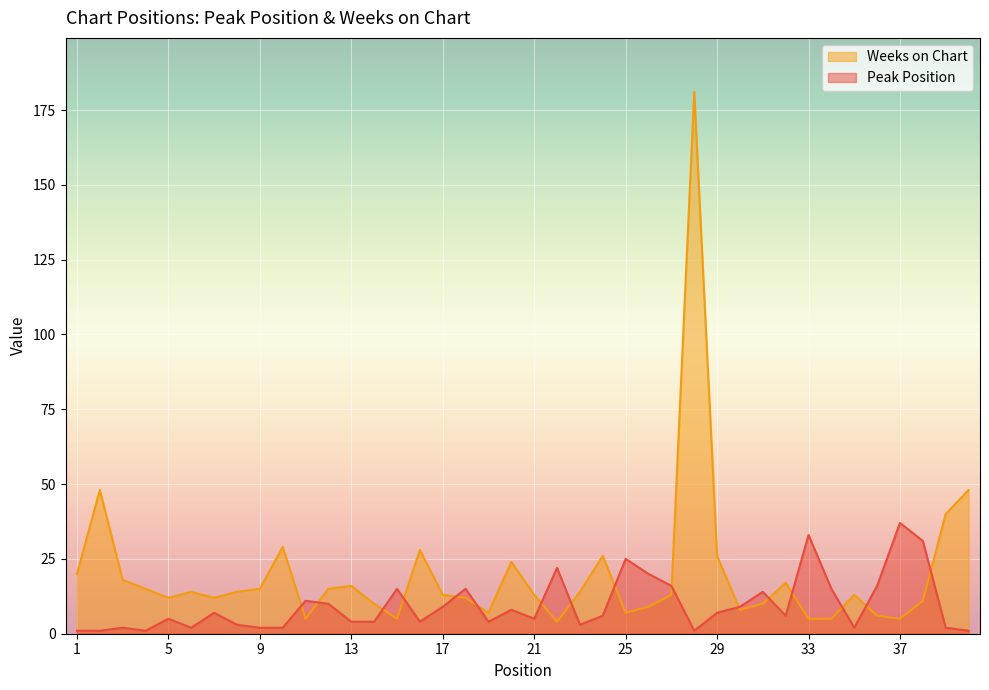

Which series has the largest total across all categories?

Weeks on Chart